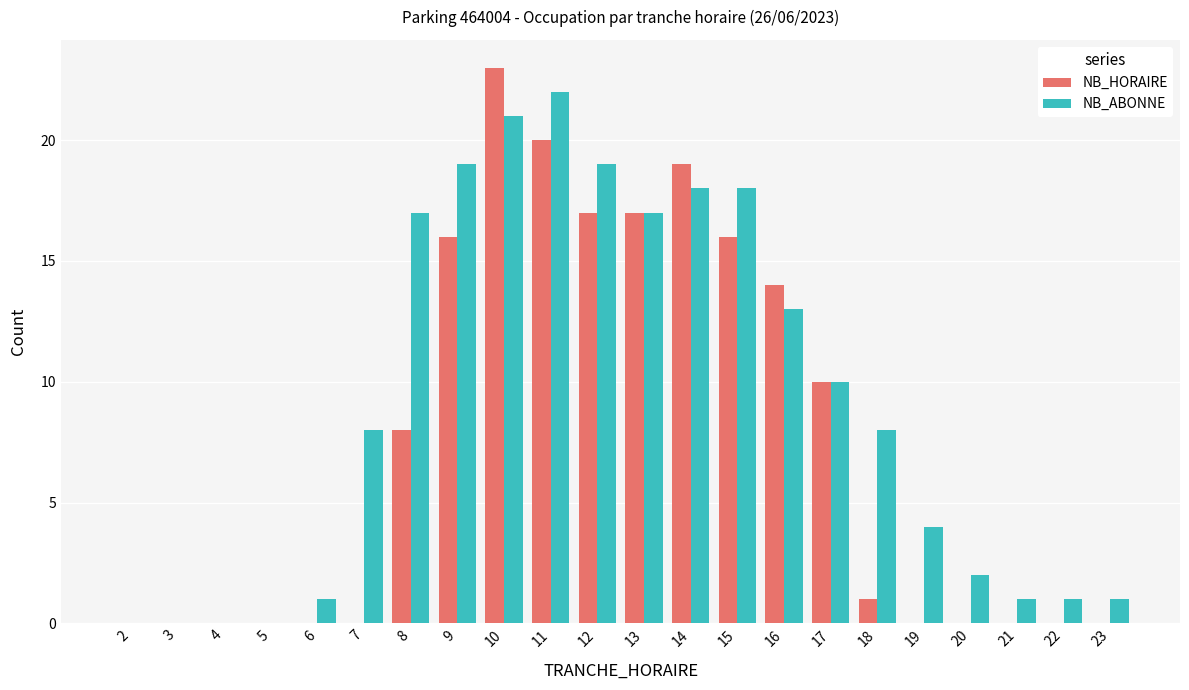

Reading right to left, transcribe all the data shown in this chart.

NB_HORAIRE: 0	0	0	0	0	1	10	14	16	19	17	17	20	23	16	8	0	0	0	0	0	0
NB_ABONNE: 1	1	1	2	4	8	10	13	18	18	17	19	22	21	19	17	8	1	0	0	0	0